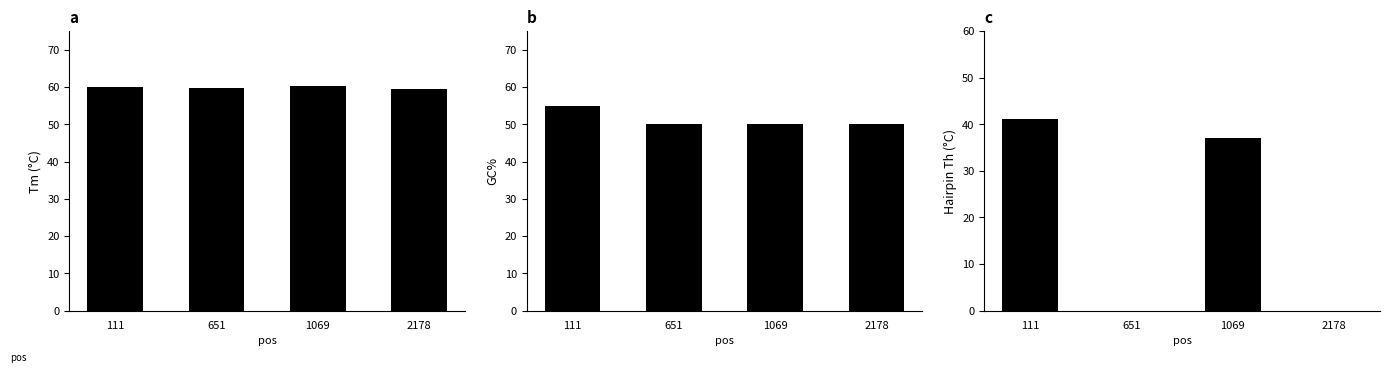

Reading left to right, transcribe all the data shown in this chart.

PRIMER_LEFT_0_TM: 60.1	59.7	60.3	59.6
PRIMER_LEFT_0_GC_PERCENT: 55.0	50.0	50.0	50.0
PRIMER_LEFT_0_HAIRPIN_TH: 41.2	0.0	37.1	0.0